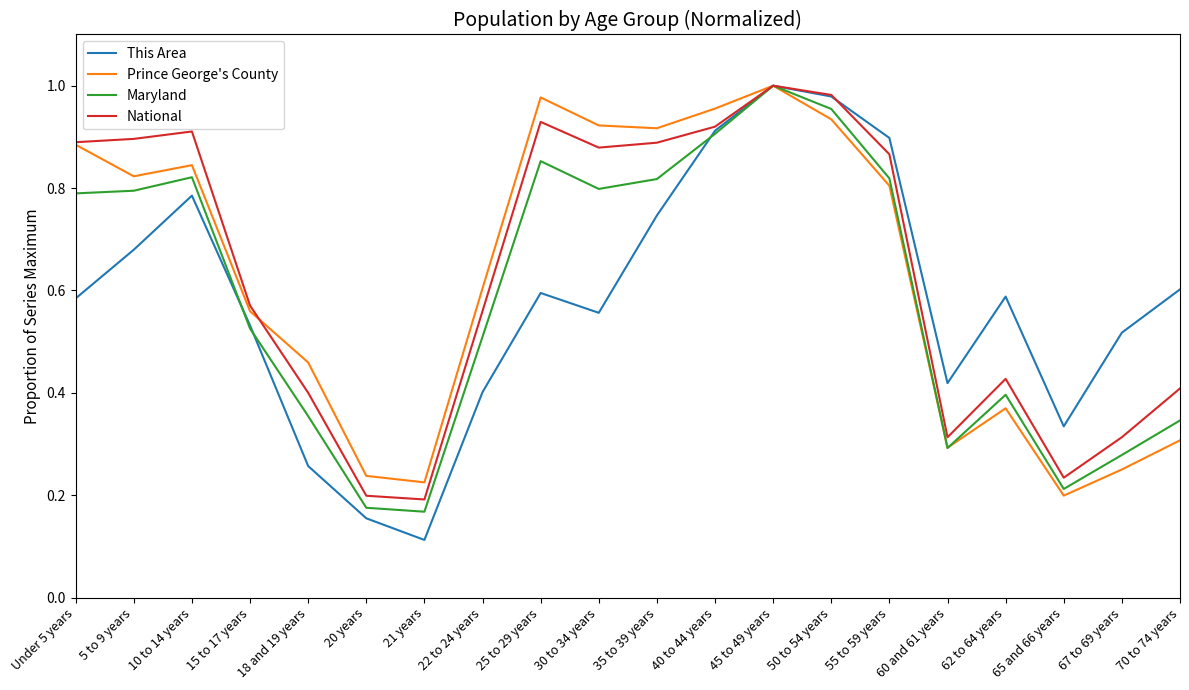

True or false: Prince George's County has a value of 0.1 at 15 to 17 years.

False